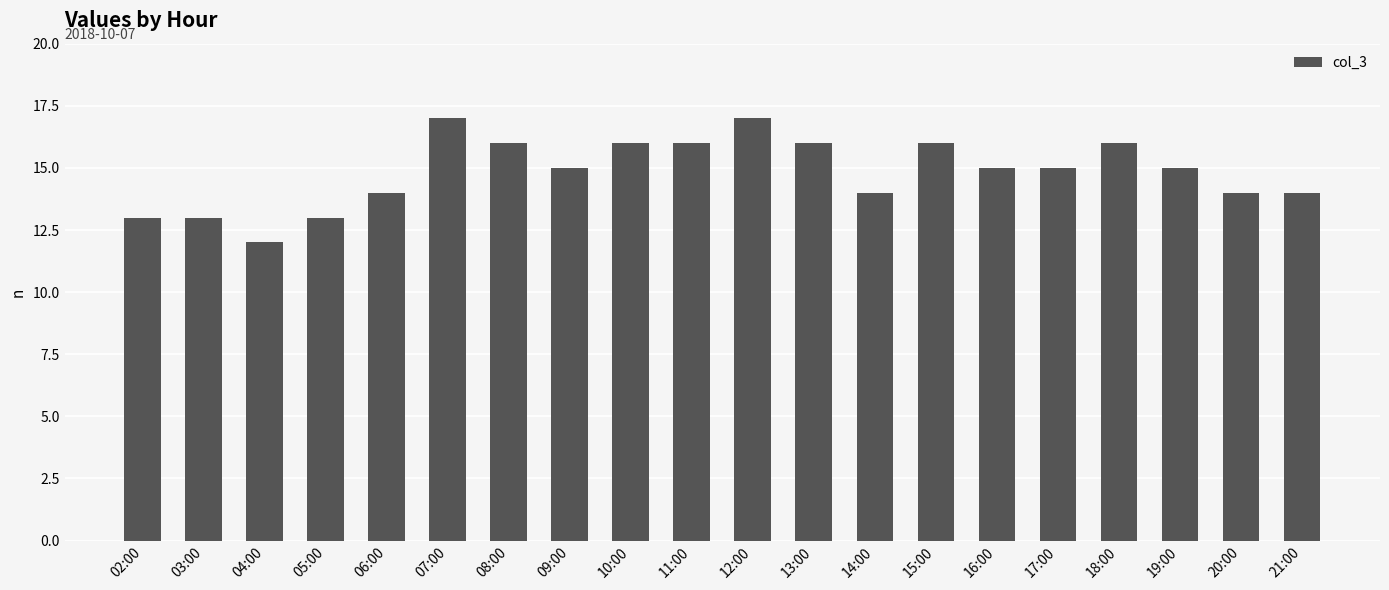

Reading left to right, transcribe all the data shown in this chart.

02:00=13	03:00=13	04:00=12	05:00=13	06:00=14	07:00=17	08:00=16	09:00=15	10:00=16	11:00=16	12:00=17	13:00=16	14:00=14	15:00=16	16:00=15	17:00=15	18:00=16	19:00=15	20:00=14	21:00=14